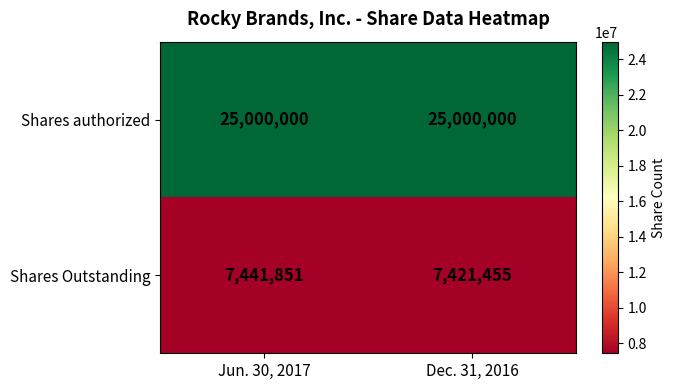

Rank the series at Dec. 31, 2016 from lowest to highest value.

Shares Outstanding, Shares authorized